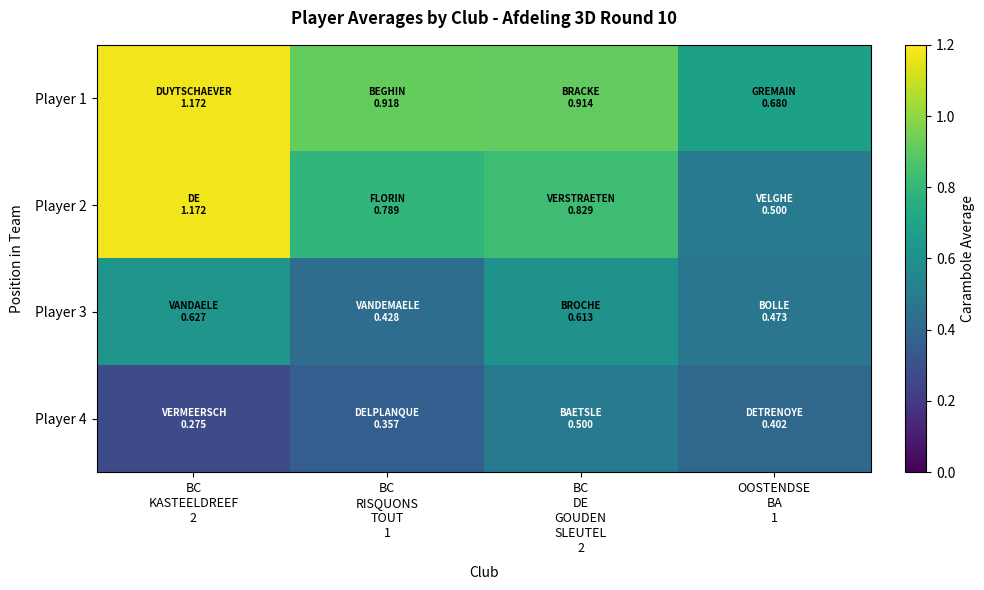

Which series has the largest total across all categories?

Player 1